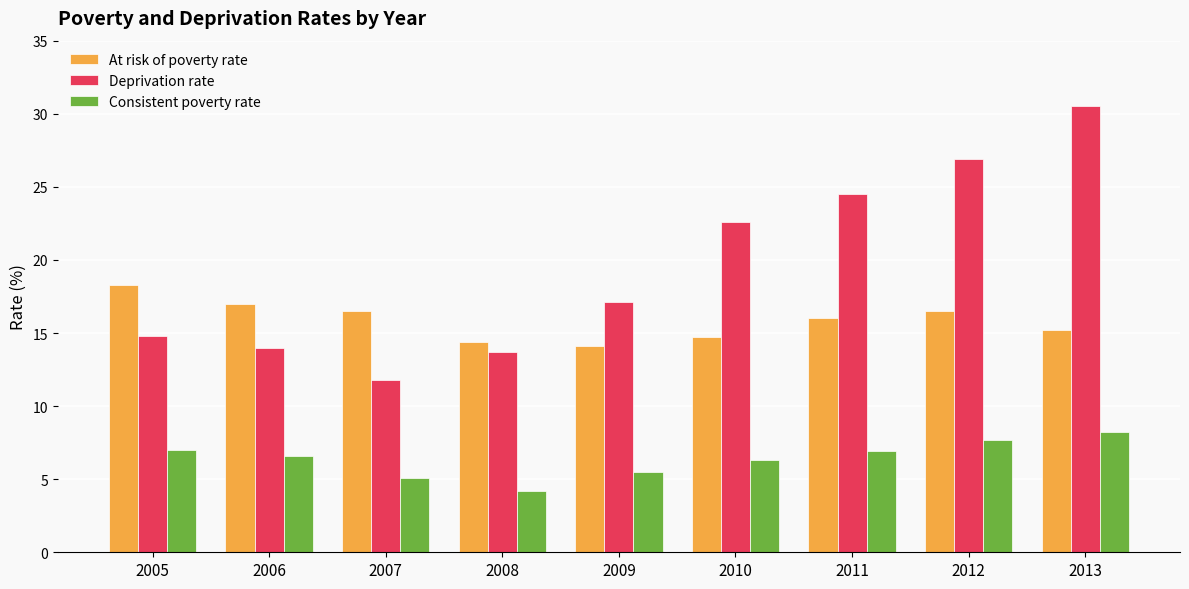

How many bars are there in each group?

3